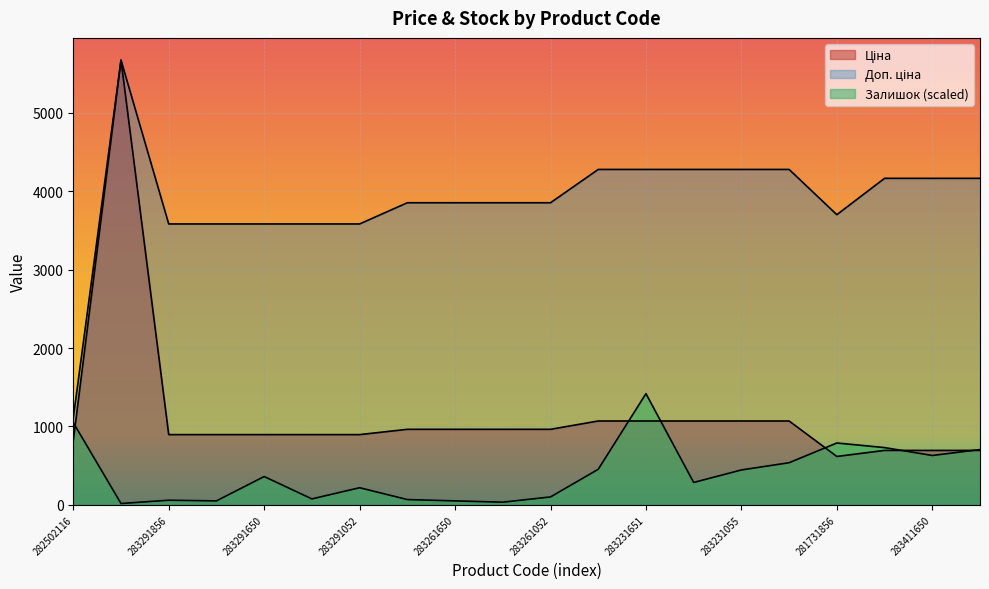

Is it true that Доп. ціна equals 2538.3 at 283261651?

False